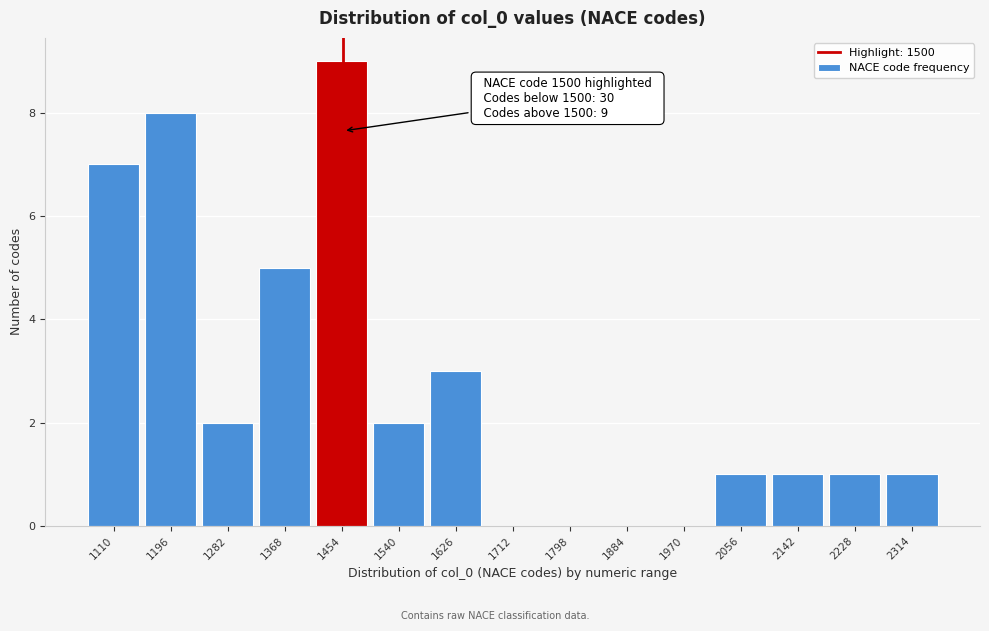

Reading left to right, what are all the values shown in this chart?

1110=7	1196=8	1282=2	1368=5	1454=9	1540=2	1626=3	1712=0	1798=0	1884=0	1970=0	2056=1	2142=1	2228=1	2314=1